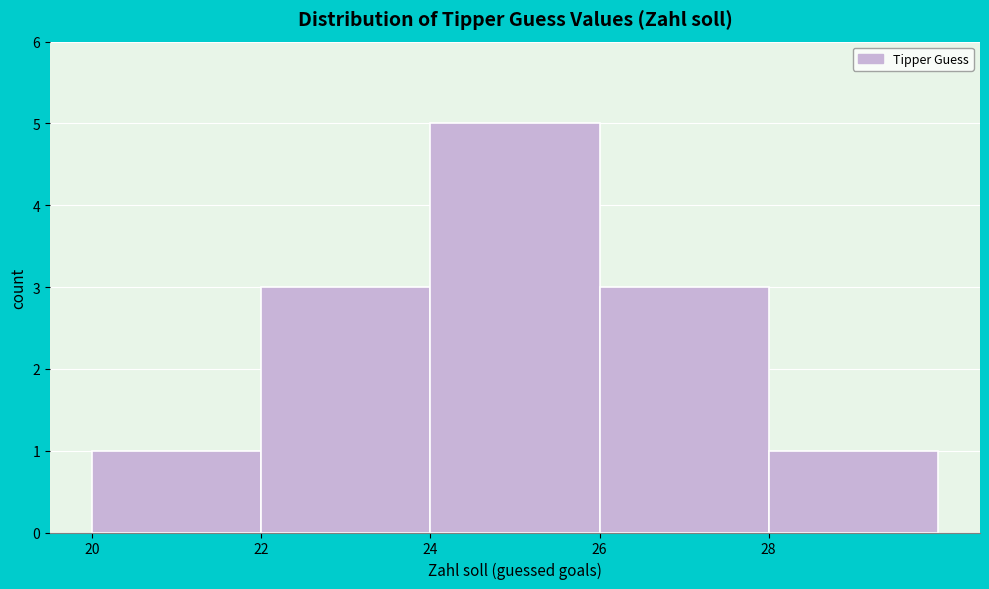

Reading left to right, list every bar in this chart as the range it spans on the x-axis followed by its height. The values are not printed on the chart, so give them approximately, as read against the axis.

20 to 22: 1
22 to 24: 3
24 to 26: 5
26 to 28: 3
28 to 30: 1